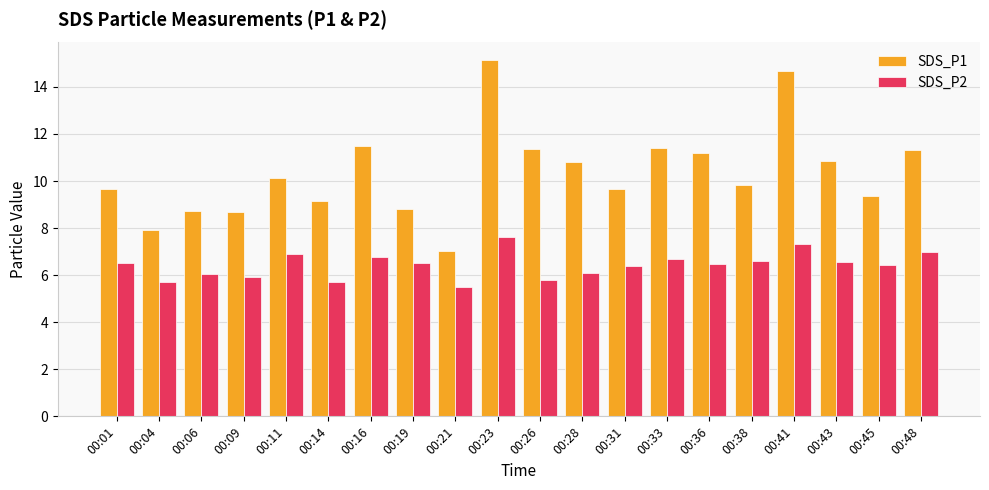

At 00:26, list the series in order from smallest to largest.

SDS_P2, SDS_P1